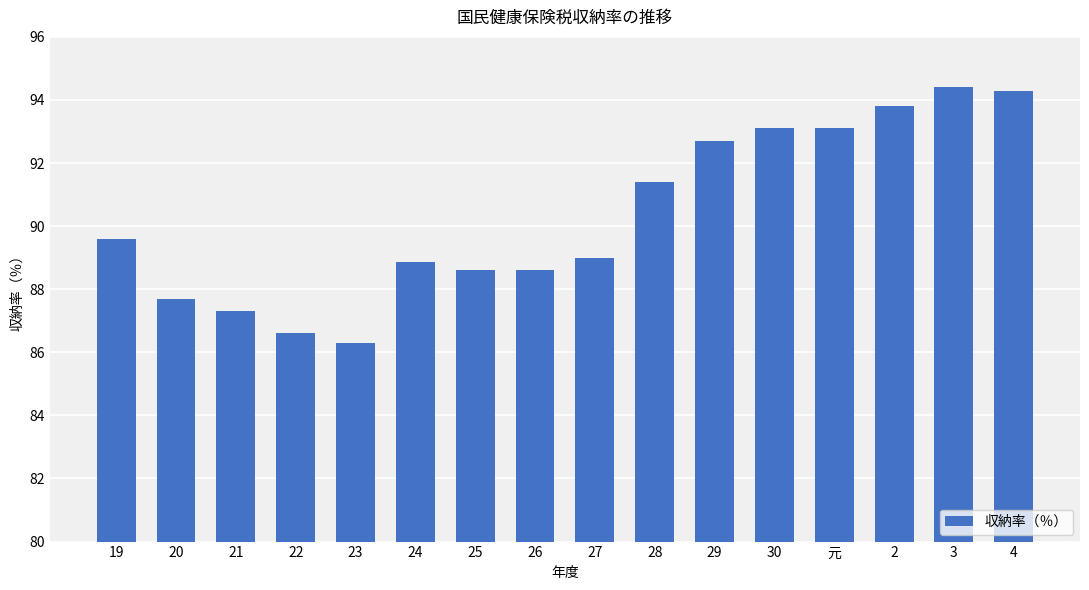

What is the change in value from 20 to 25?

+0.9